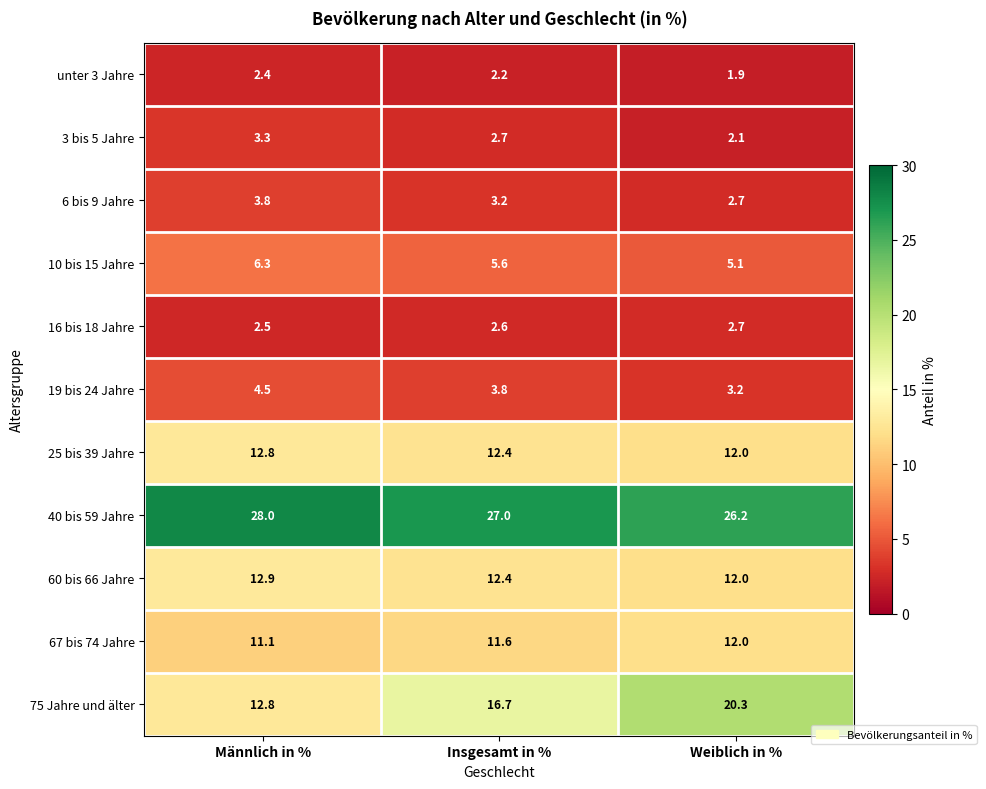

What is the spread (max minus min) of values at Männlich in %?

25.6